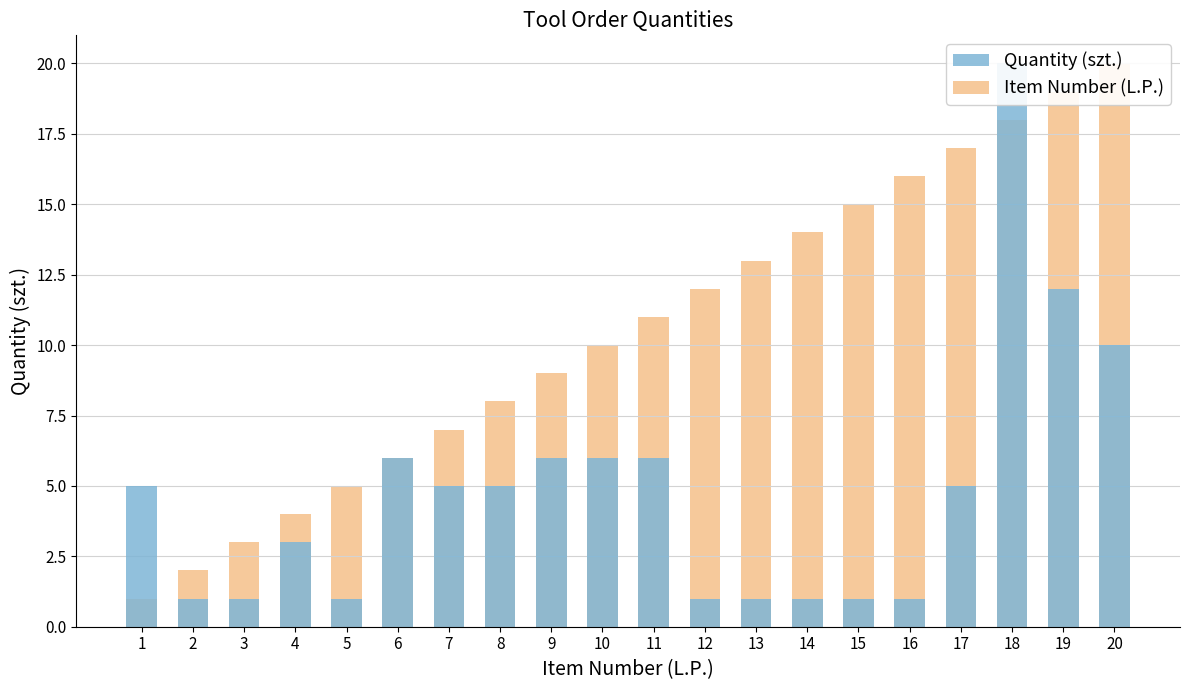

Which has a higher value, 2 or 16?

2